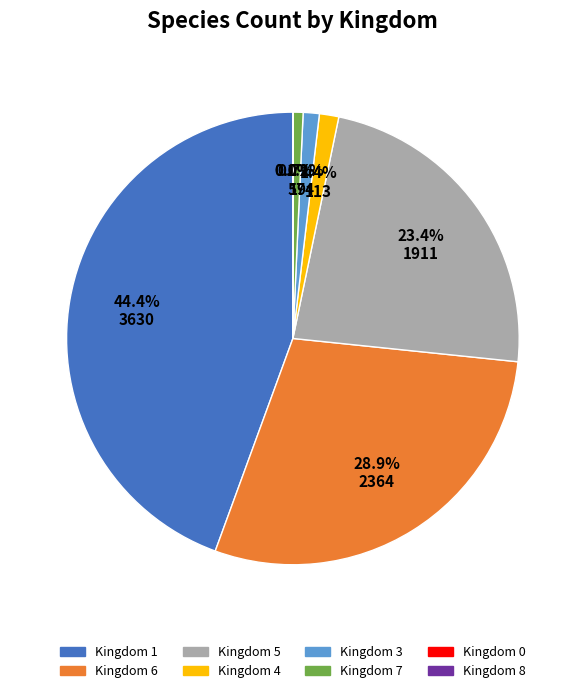

Is there a majority slice in this chart?

No